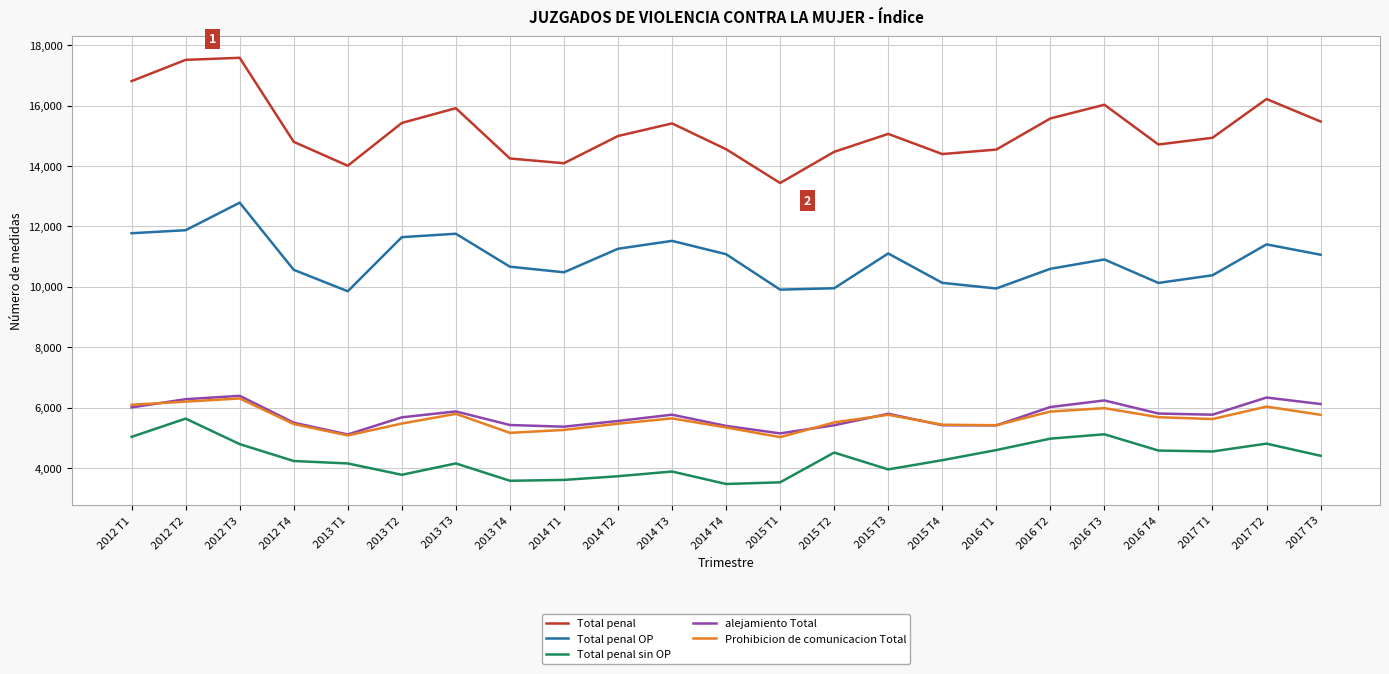

The value of Total penal at 2012 T2 is 9183. True or false?

False